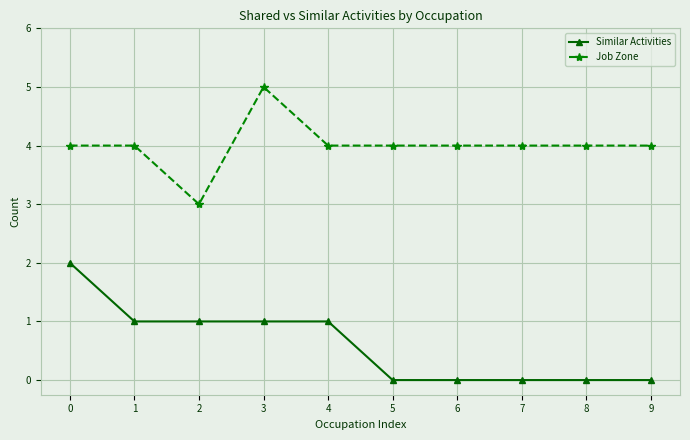

At which label does Job Zone reach its peak?

3